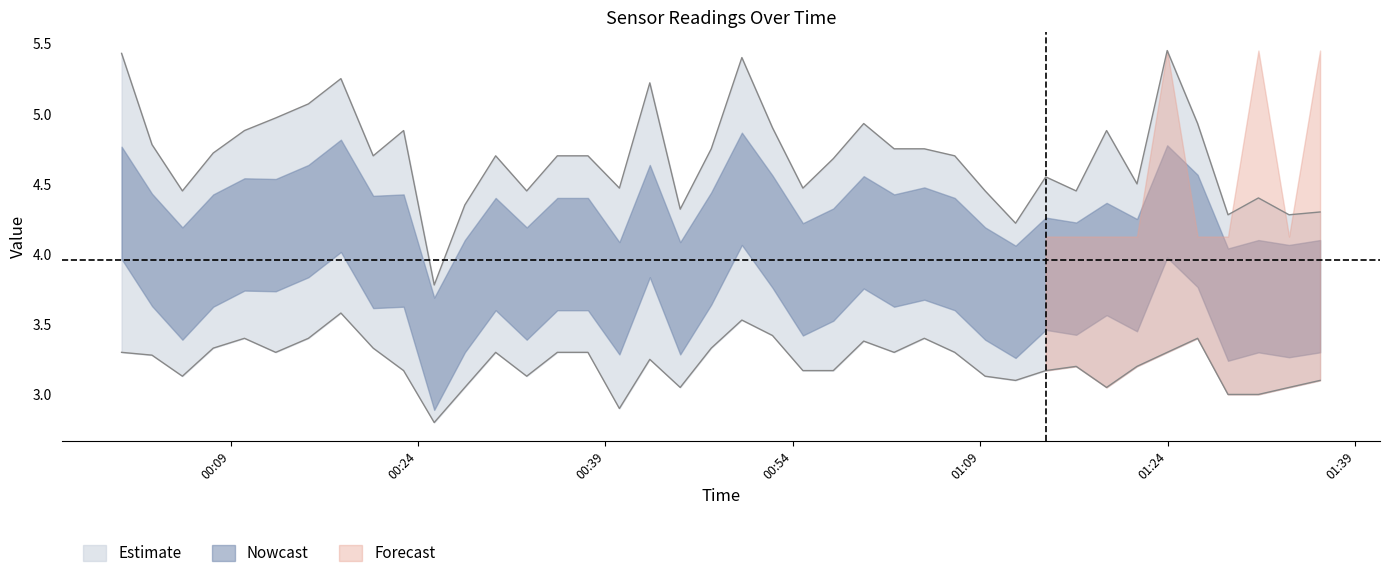

What is the smallest value displayed?

2.8